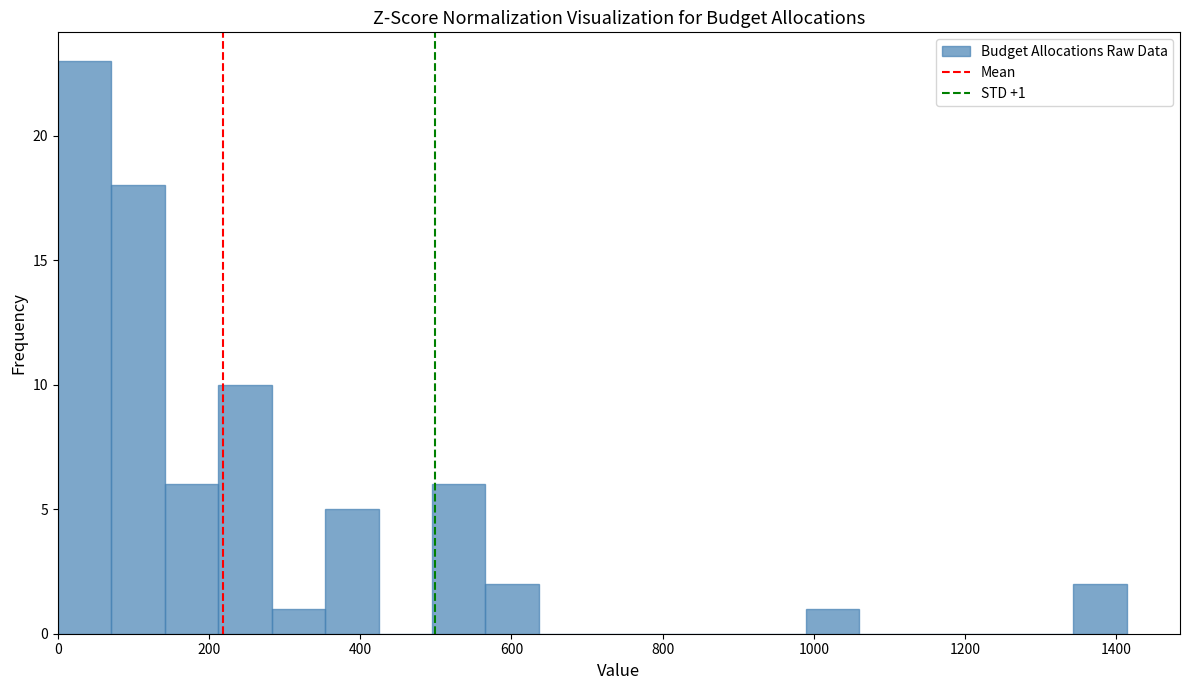

Read against the x-axis, roughly where is the centre of the tallest bar?

40